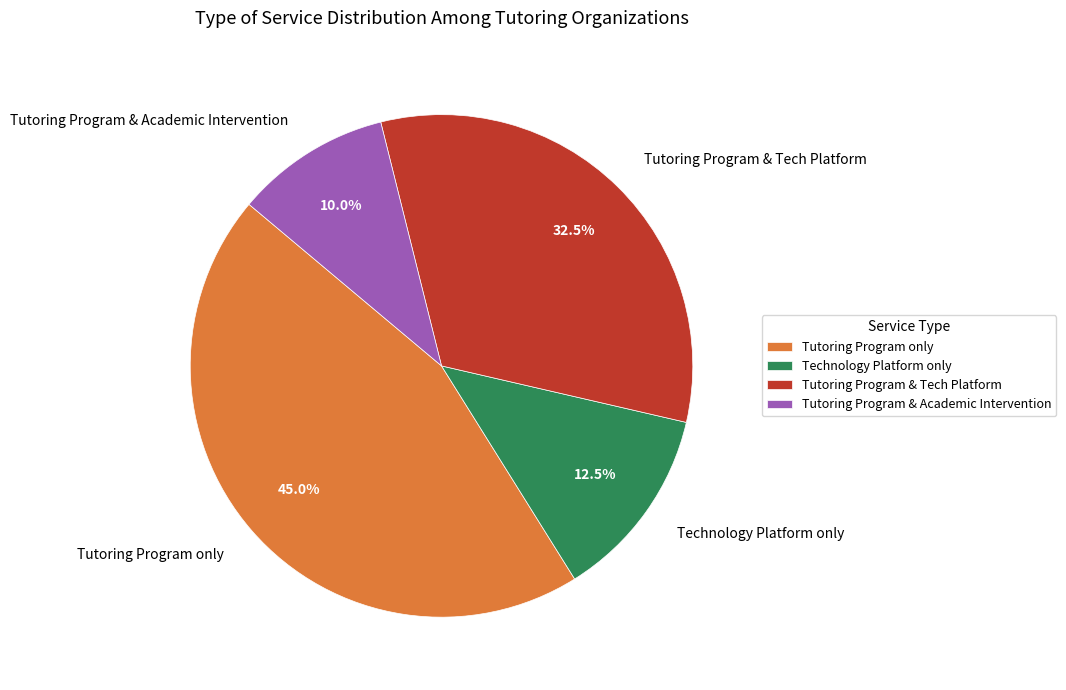

Between Tutoring Program only and Technology Platform only, which is larger?

Tutoring Program only